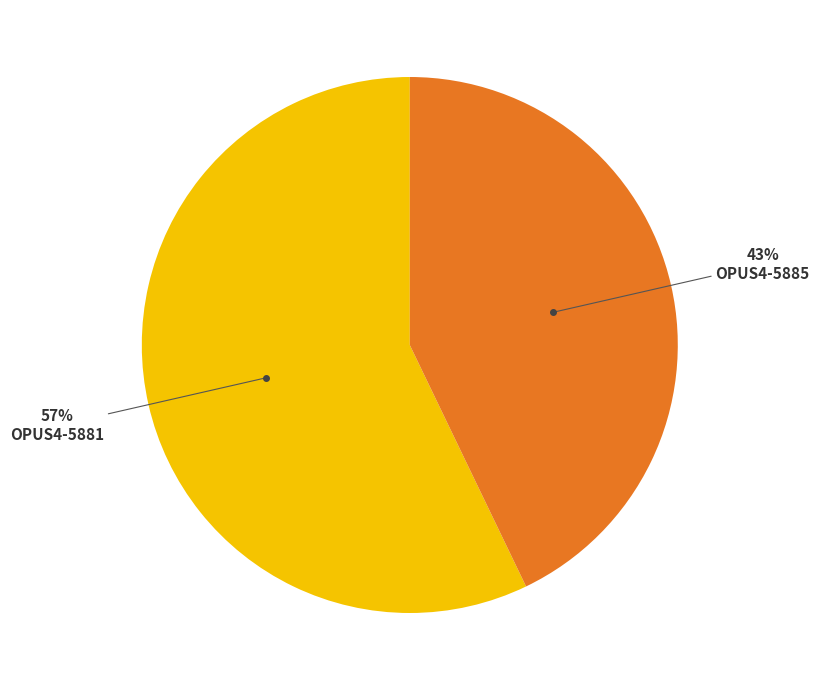

To the nearest percent, what is the average slice percentage?

50%